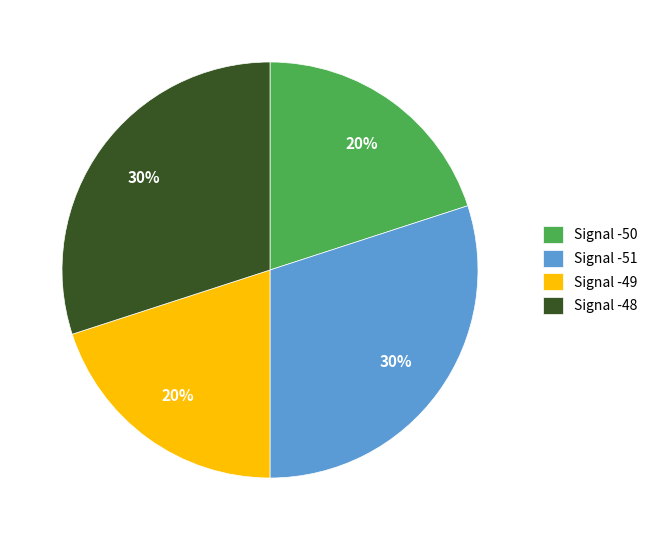

To the nearest percent, what is the difference between the largest and smallest slice percentages?

10%